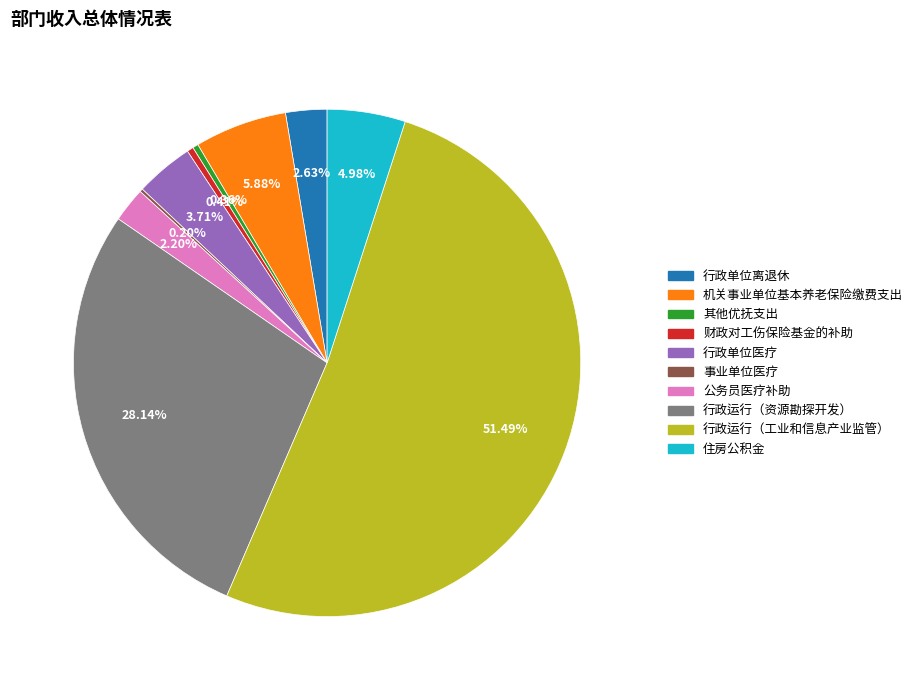

Is there a majority slice in this chart?

Yes